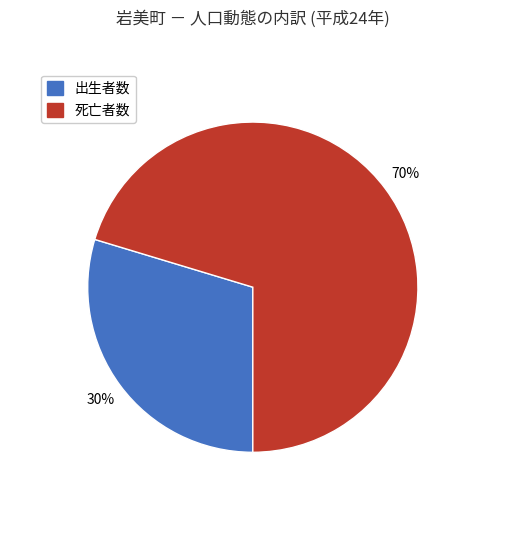

Is there a majority slice in this chart?

Yes